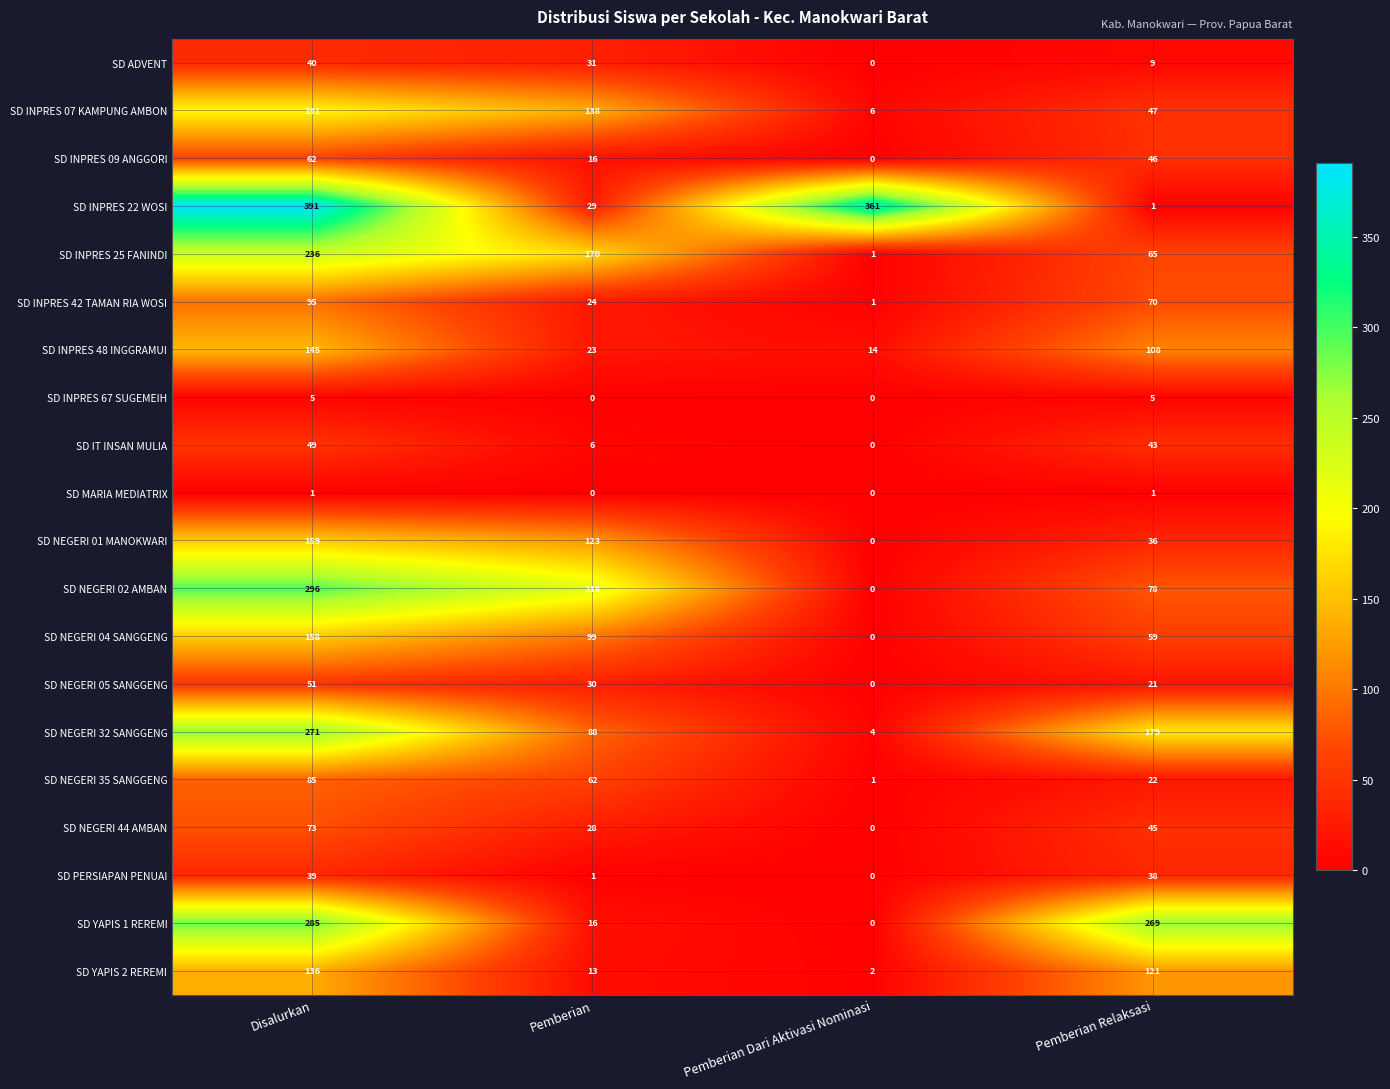

Which series has the largest total across all categories?

SD INPRES 22 WOSI